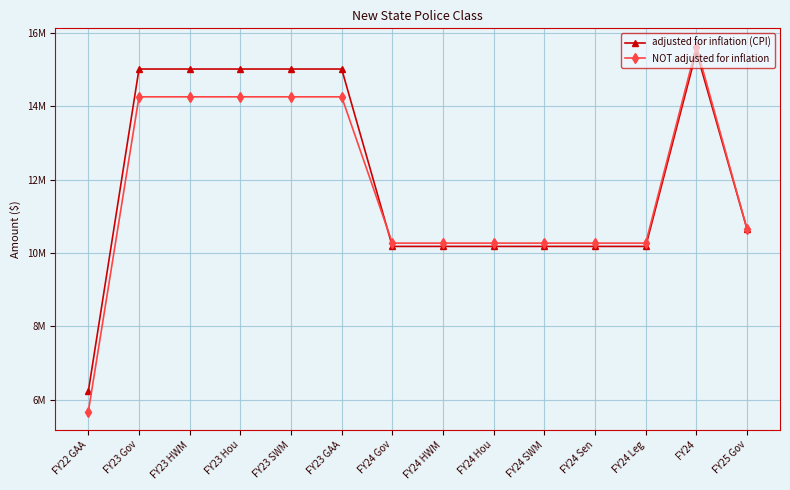

Which series has the widest spread of values?

NOT adjusted for inflation